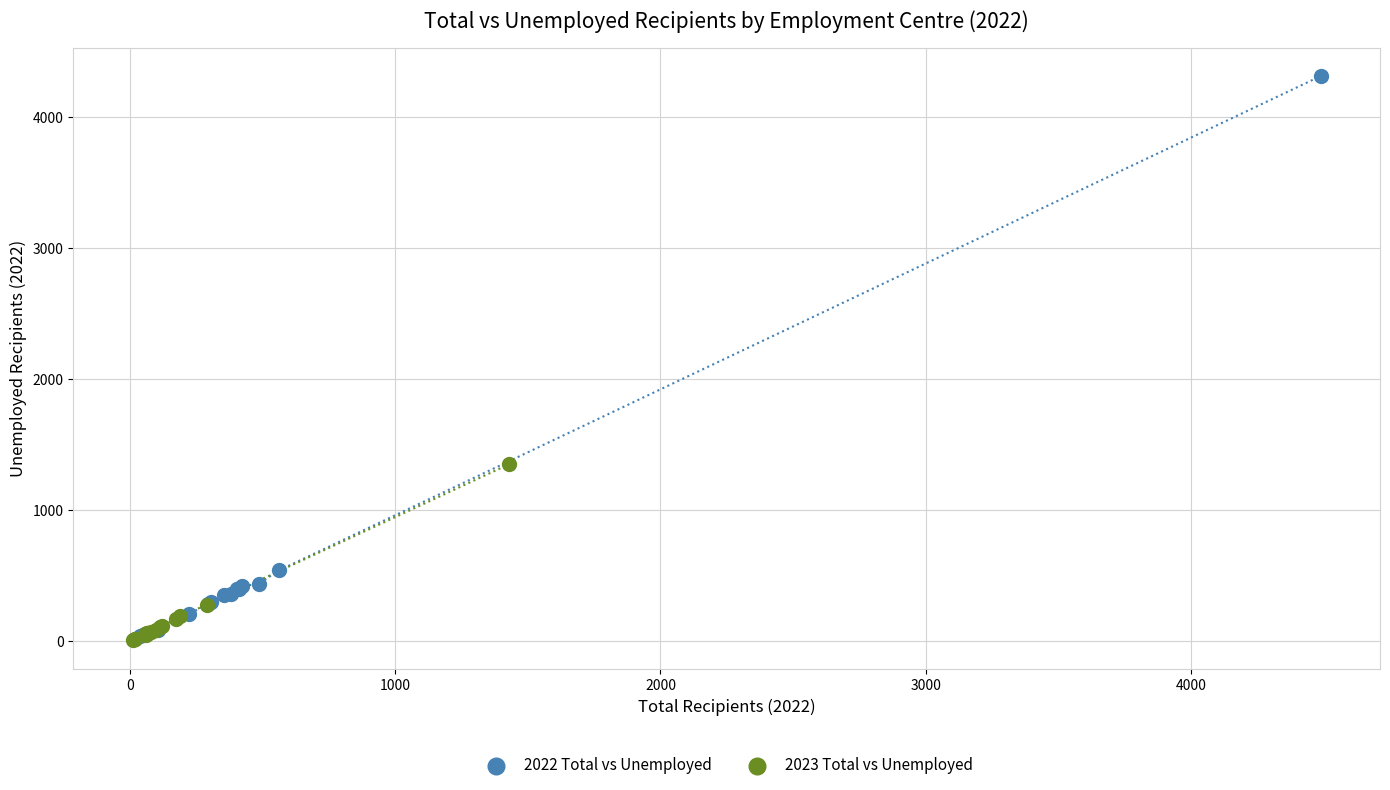

Which series has the widest spread of Y values?

2022 Total vs Unemployed